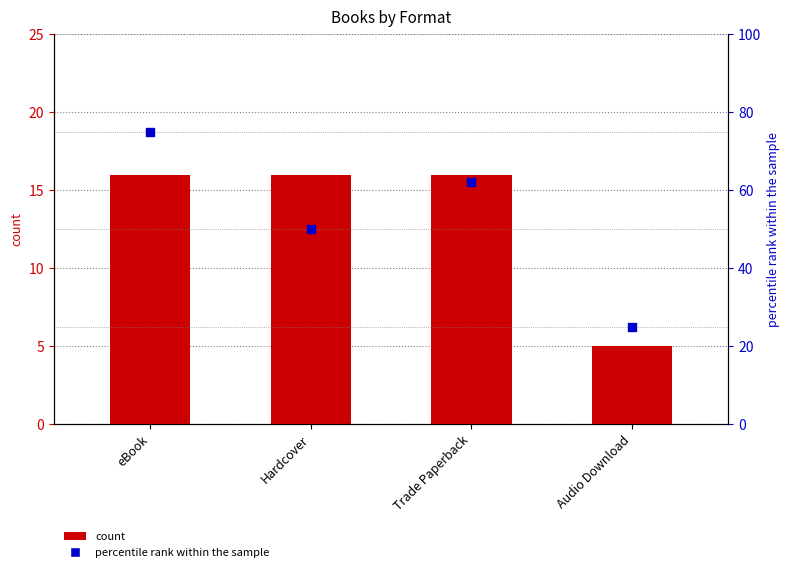

Which series has the largest Y range (max minus min)?

percentile rank within the sample